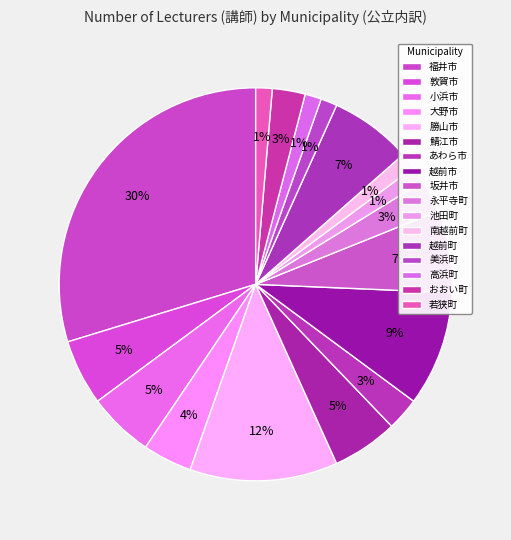

Count the number of slices in the pie.

17